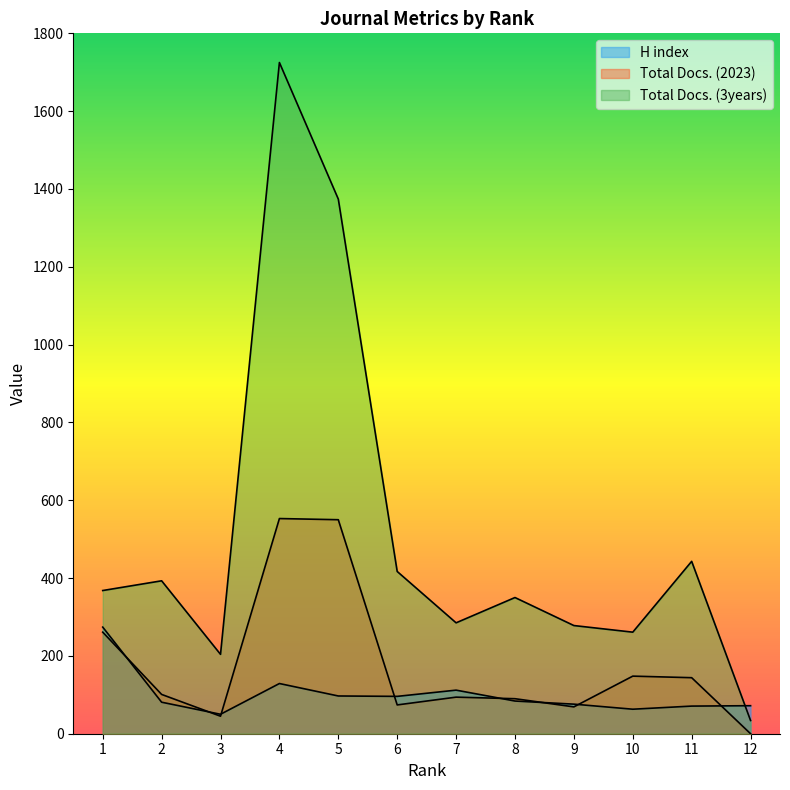

True or false: H index has a value of 24 at 11.

False